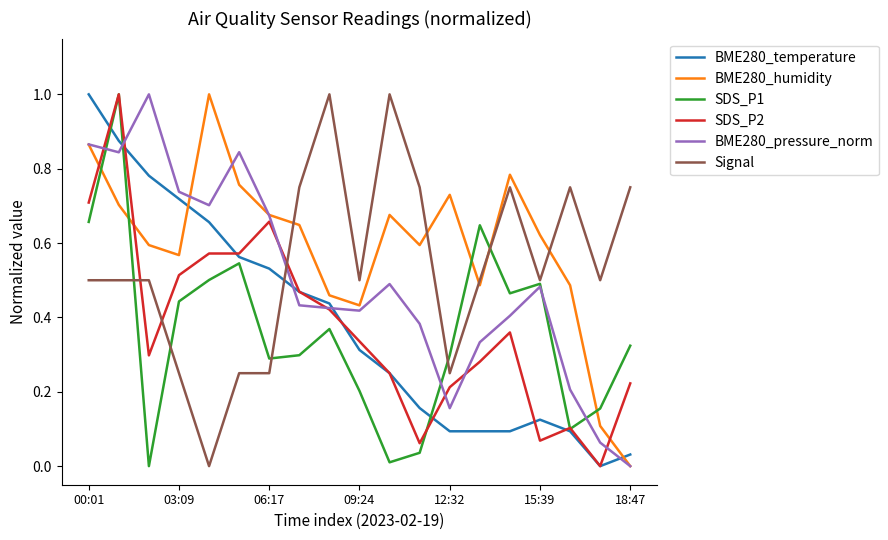

After their last crossing, which series has the higher values: BME280_temperature or BME280_humidity?

BME280_temperature